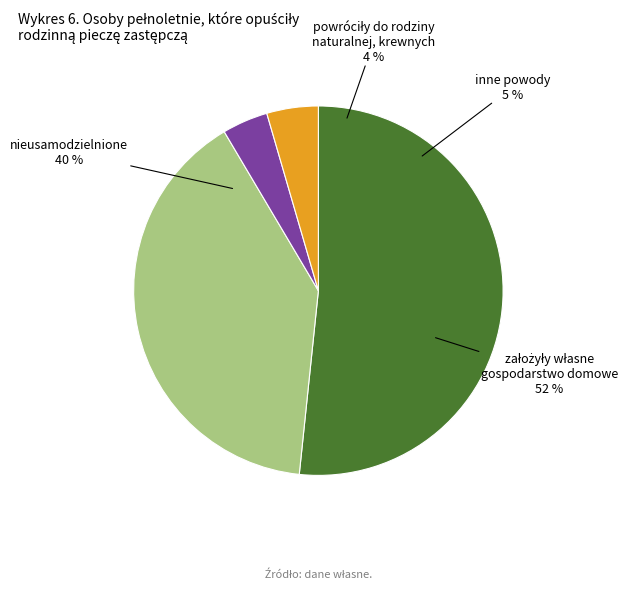

Is there any slice that represents more than half of the pie?

Yes